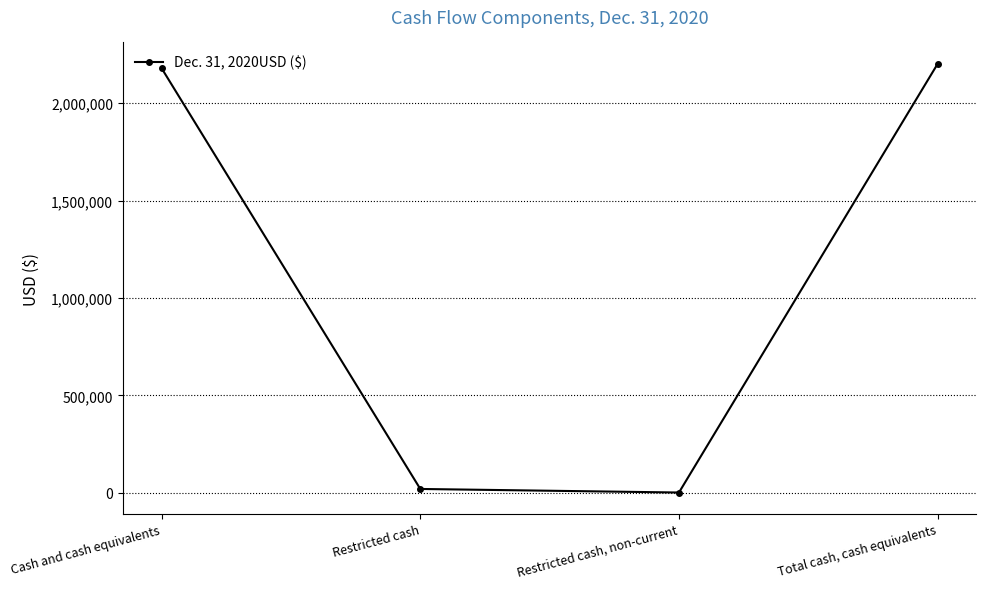

What is the ratio of the value at Cash and cash equivalents to the value at Total cash, cash equivalents?

1.0